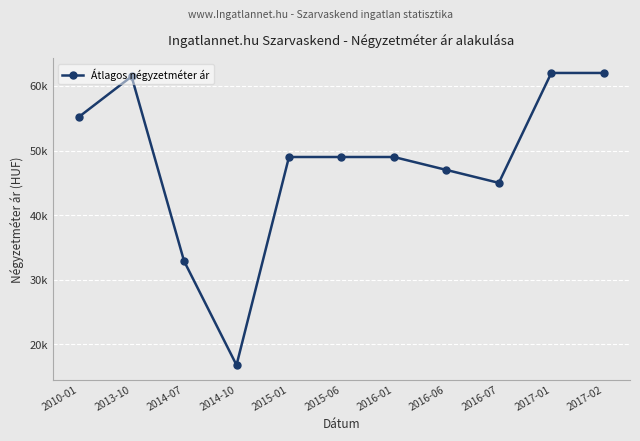

Is this an area chart (filled region under the line)?

No